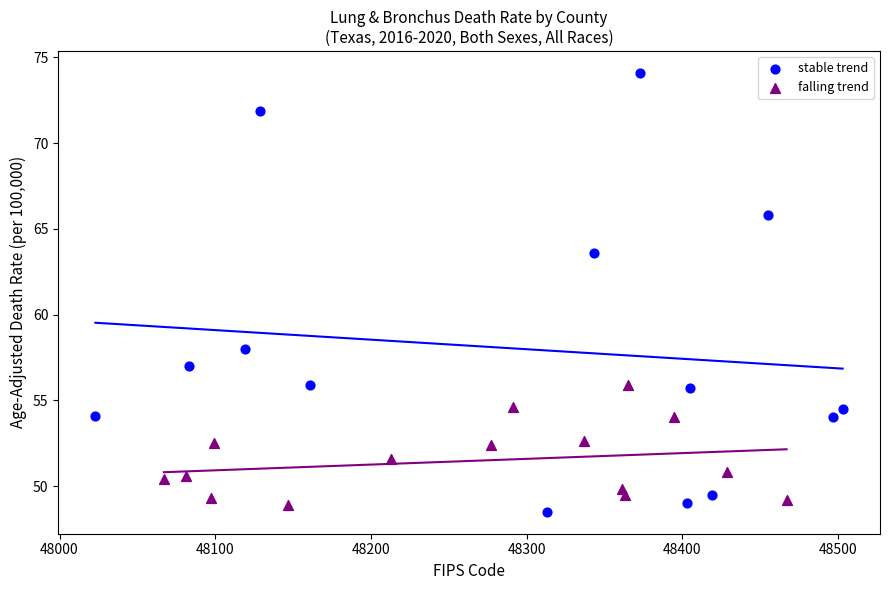

Which series contains the highest Y value?

stable trend